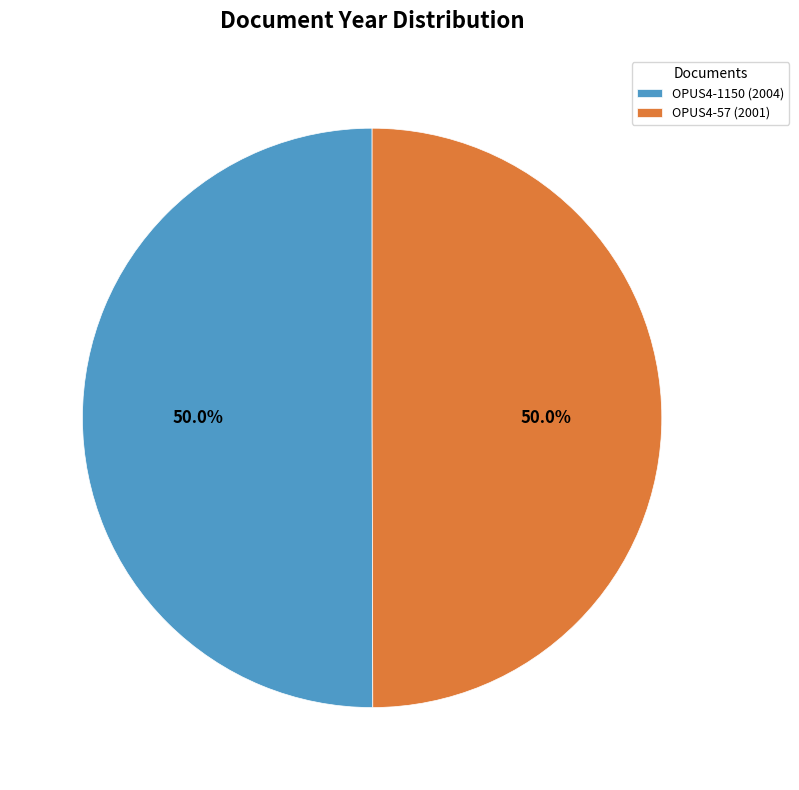

Approximately how many times larger is the value at OPUS4-1150 (2004) compared to OPUS4-57 (2001)?

1.0